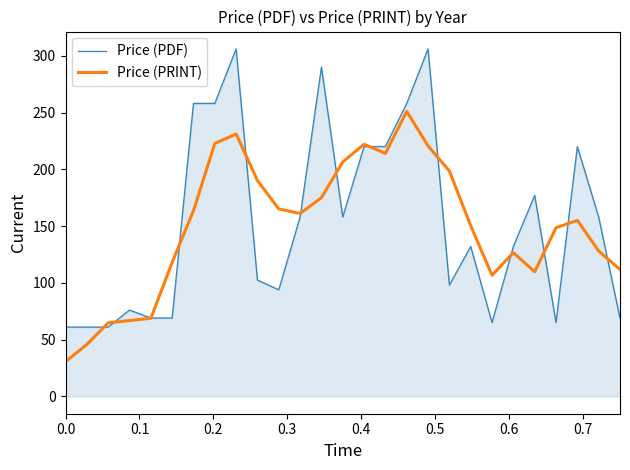

What is the minimum value for Price (PDF)?

61.0